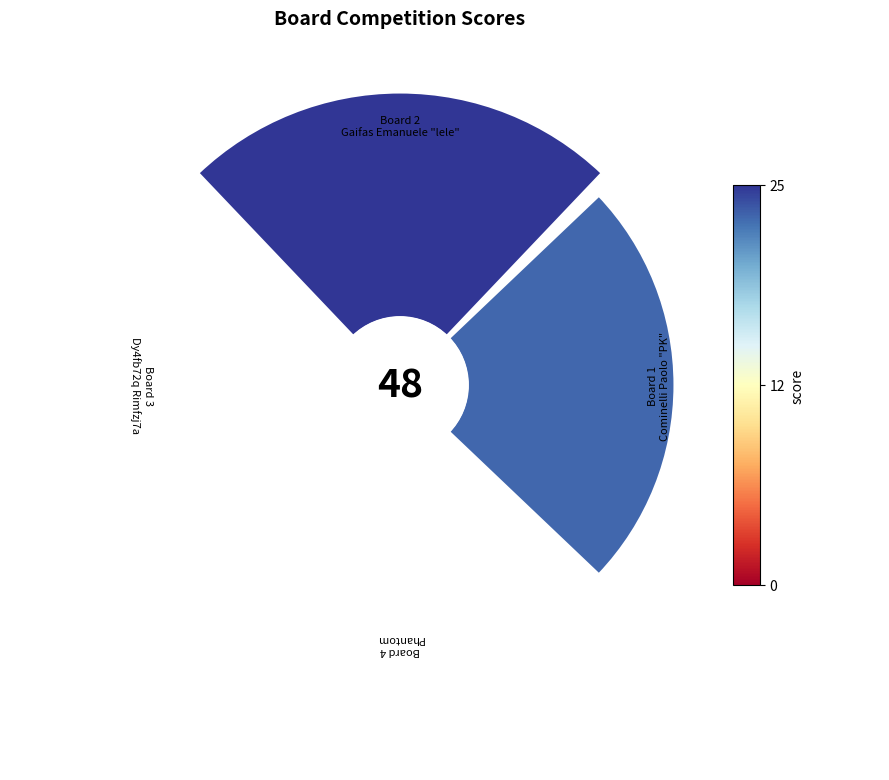

How many slices are in this pie chart?

4